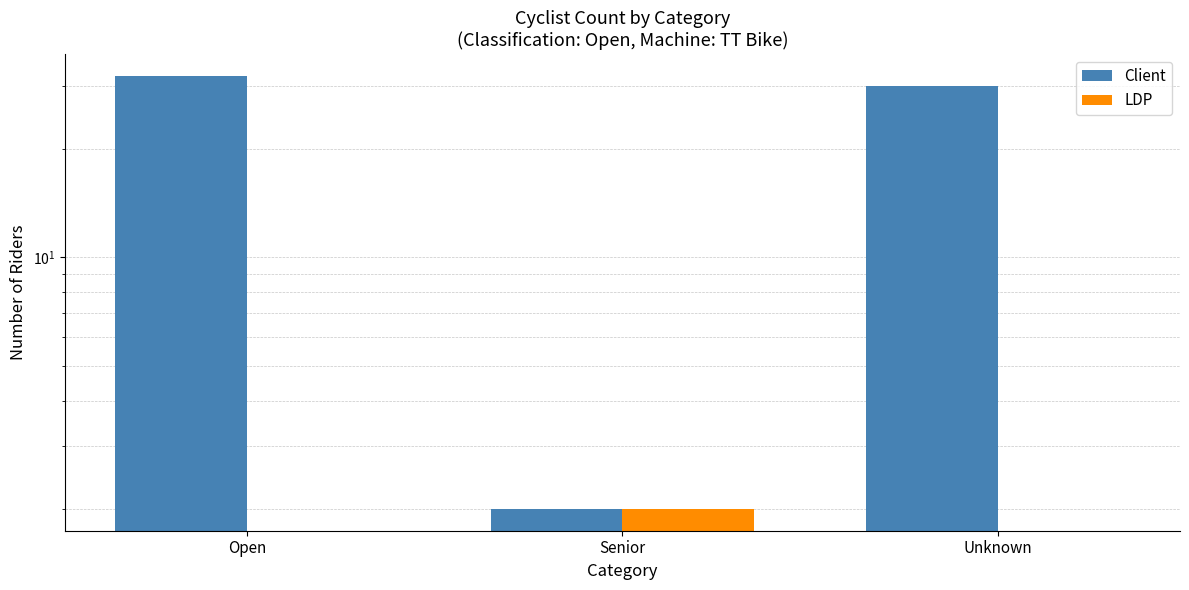

At which category does the chart reach its minimum across all series?

Open